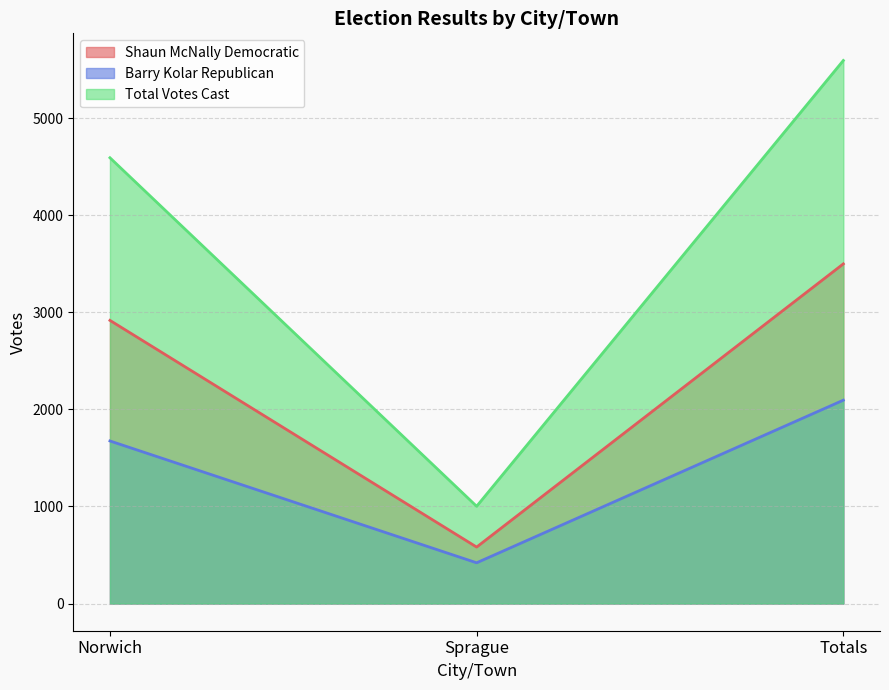

What is the sum of the Shaun McNally Democratic values at Totals and Sprague?

4081